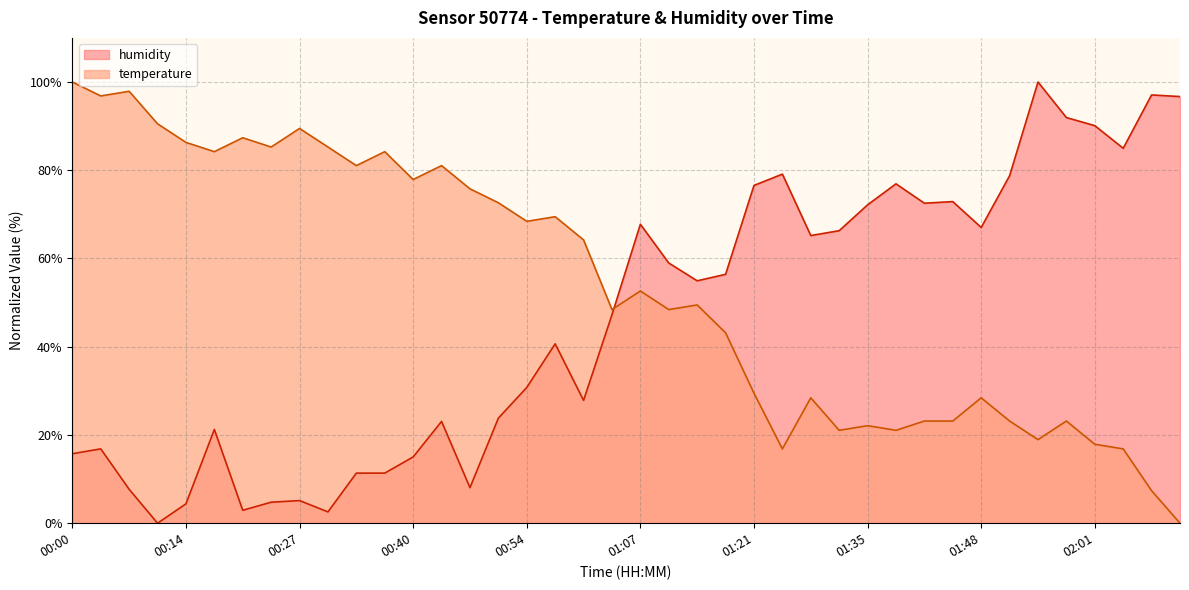

Rank the categories by humidity value from highest to lowest.

01:55, 02:08, 02:11, 01:58, 02:01, 02:04, 01:24, 01:51, 01:38, 01:21, 01:45, 01:41, 01:35, 01:07, 01:48, 01:31, 01:28, 01:11, 01:18, 01:14, 01:04, 00:57, 00:54, 01:00, 00:50, 00:44, 00:17, 00:04, 00:00, 00:40, 00:34, 00:37, 00:47, 00:07, 00:27, 00:24, 00:14, 00:20, 00:30, 00:10